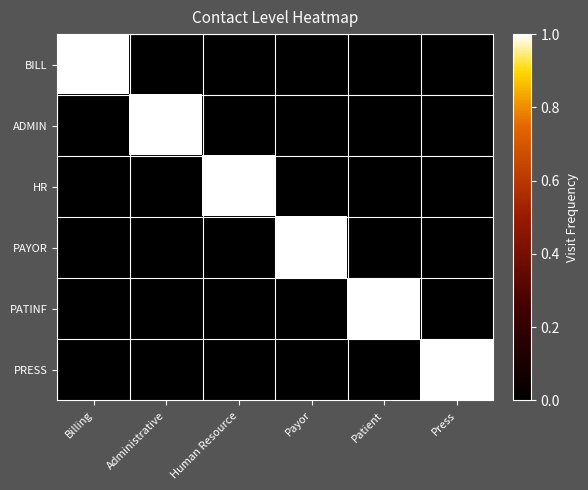

At Patient, list the series in order from largest to smallest.

PATINF, BILL, ADMIN, HR, PAYOR, PRESS